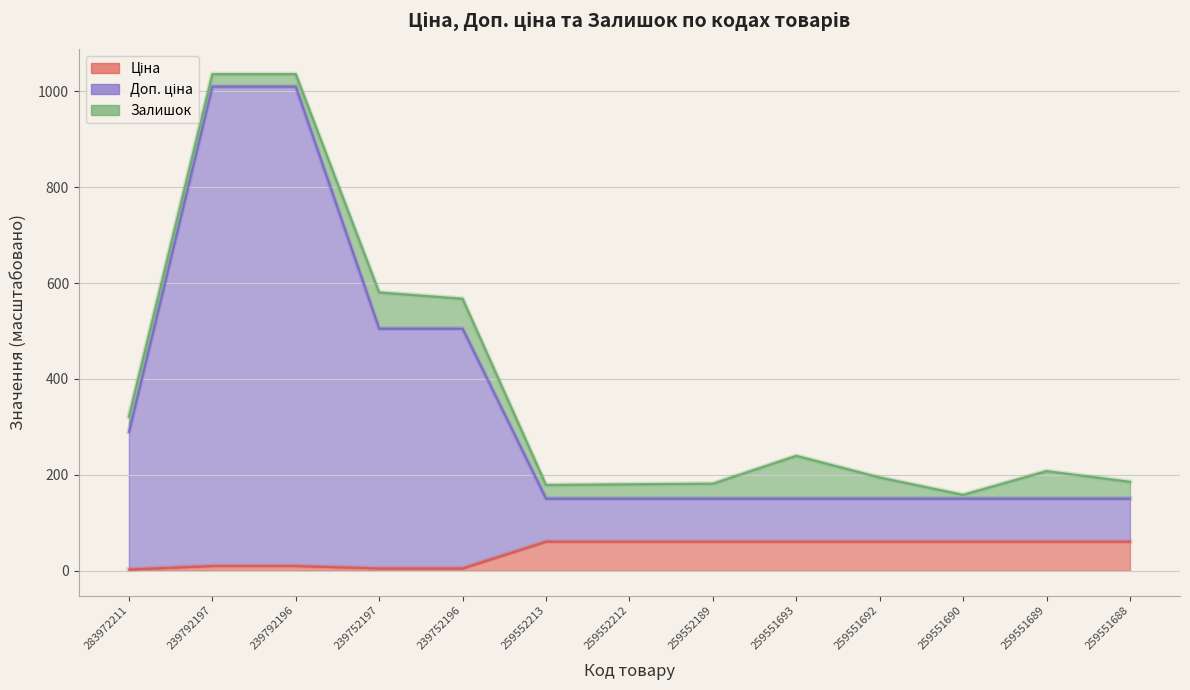

What is the sum of all Доп. ціна values?

4524.3